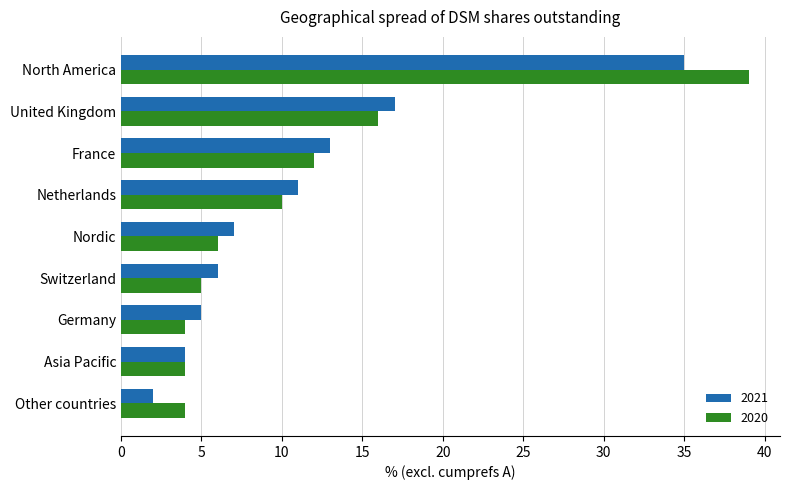

Count the number of data series in this chart.

2